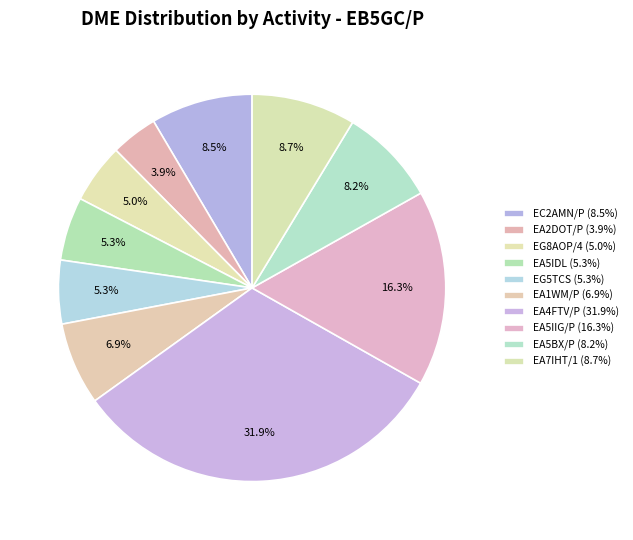

How many segments does this pie chart have?

10